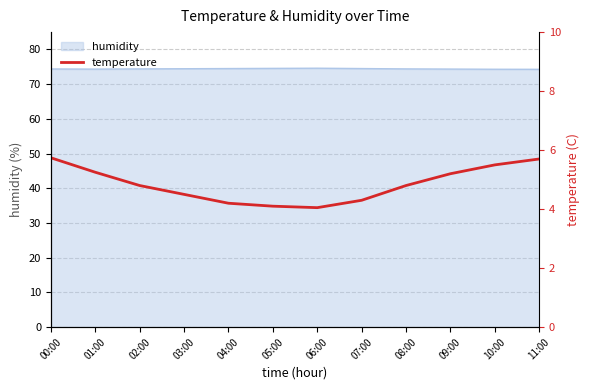

Which label corresponds to the smallest value in the chart?

06:00